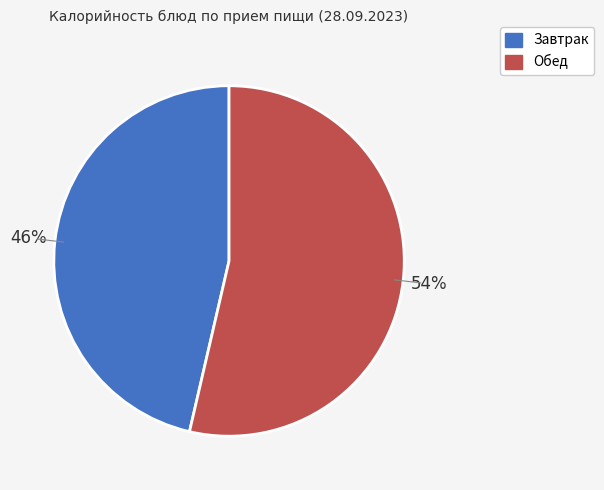

To the nearest percent, what is the average slice percentage?

50%